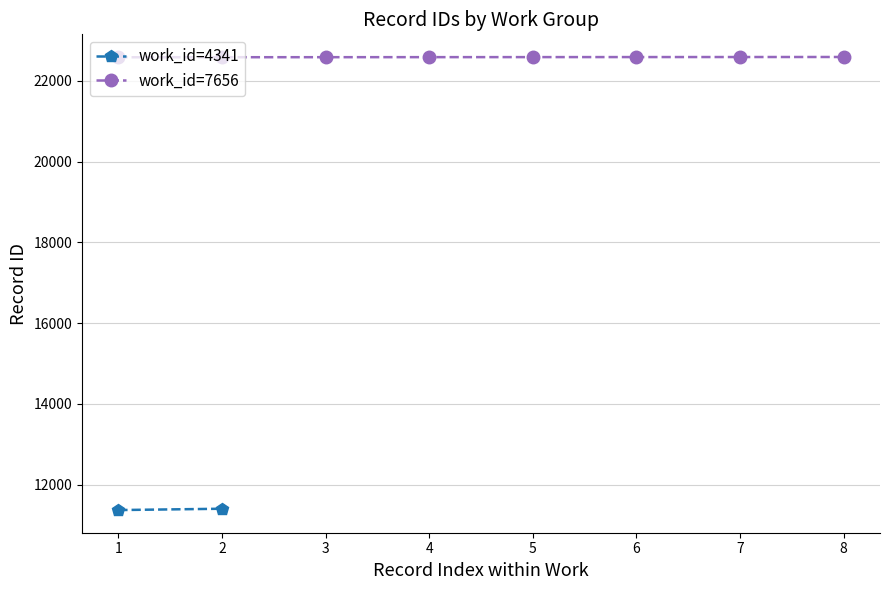

How many values are below 22585?

4